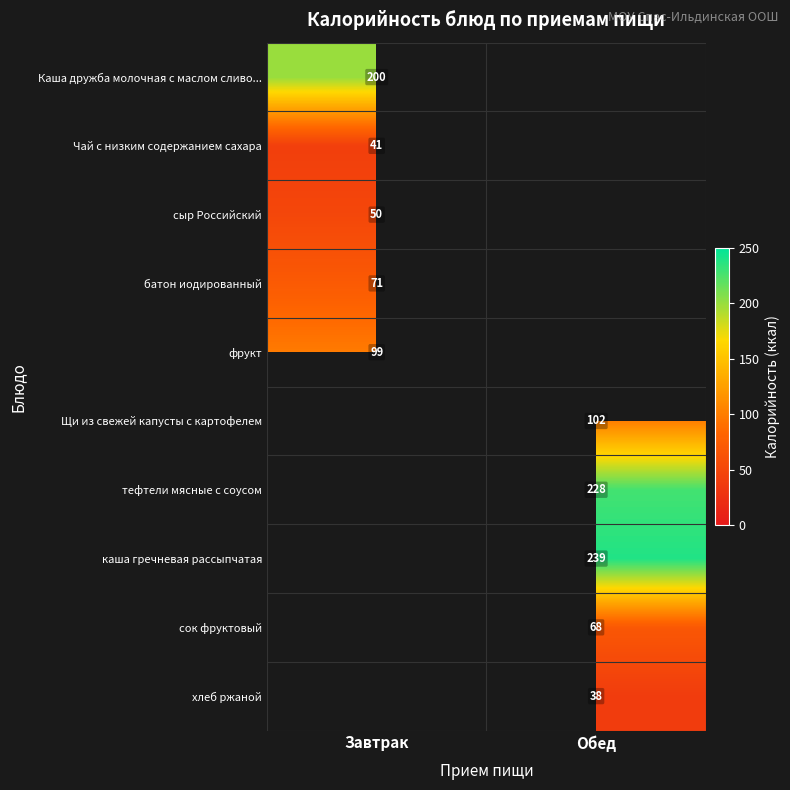

True or false: Чай с низким содержанием сахара has a value of 41 at Завтрак.

True